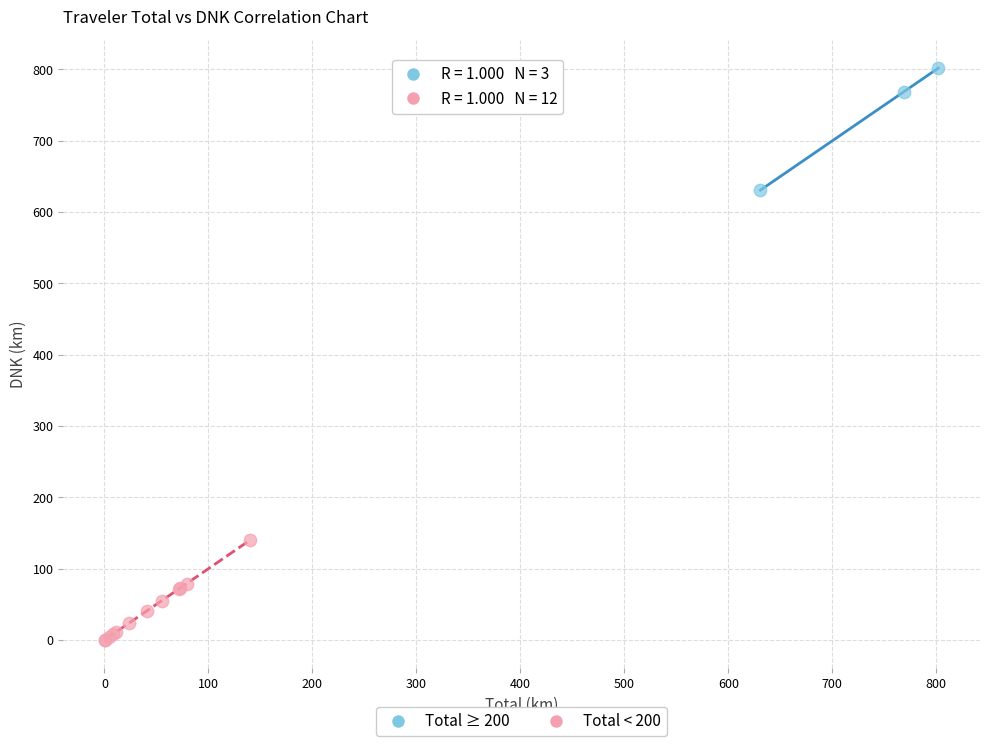

Which series contains the highest Y value?

Total ≥ 200